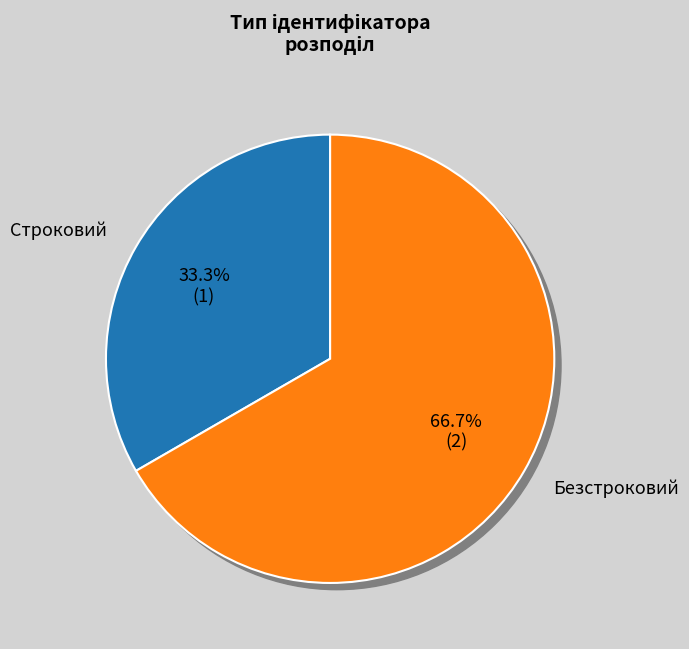

True or false: Безстроковий accounts for 67% of the total.

True